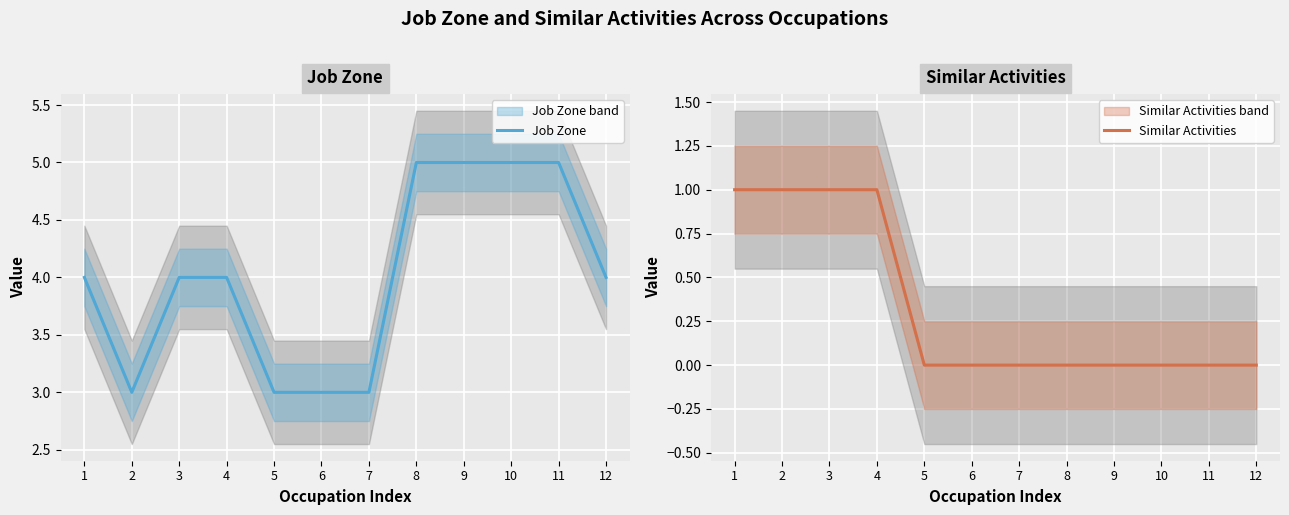

The Similar Activities series shows 2 at 1. True or false?

False